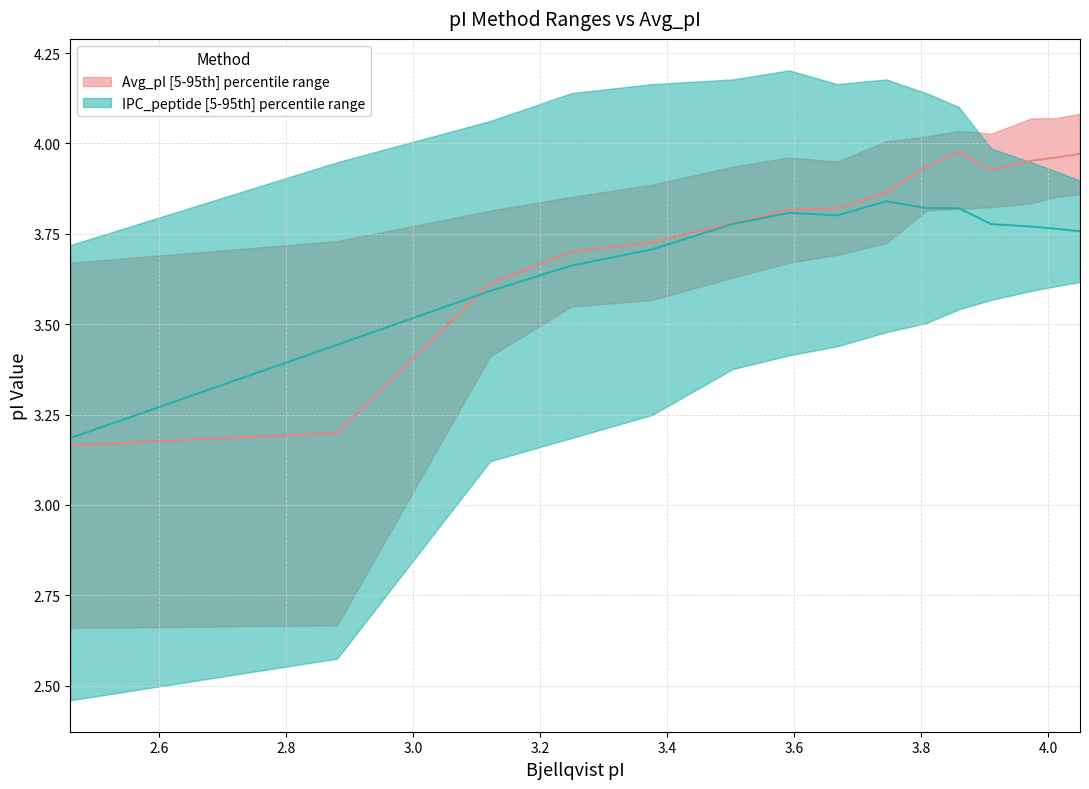

What is the difference between the second highest and second lowest values in the Avg_pI median series?

0.8